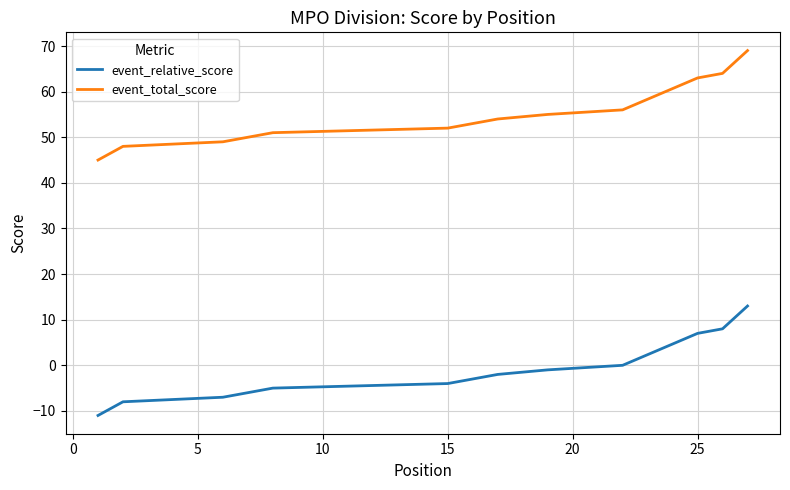

List the series in order of their peak value, highest first.

event_total_score, event_relative_score